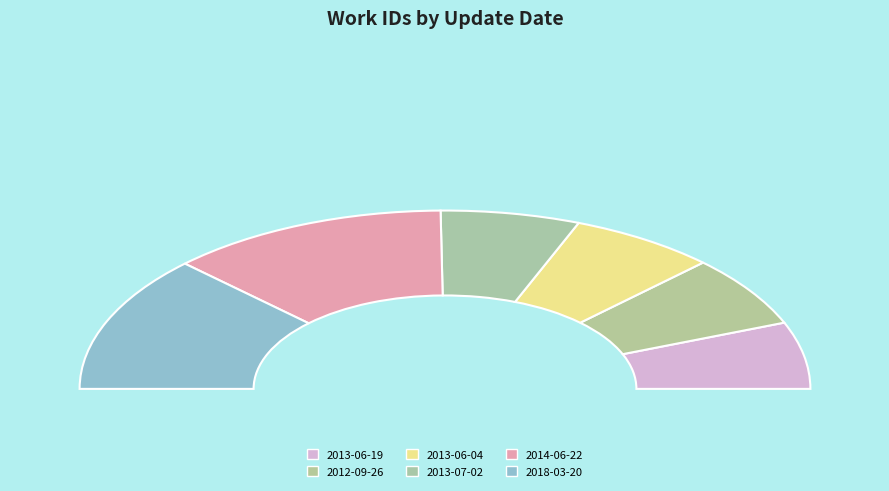

Do 2013-06-04 and 2013-07-02 together represent more than half of the pie?

No